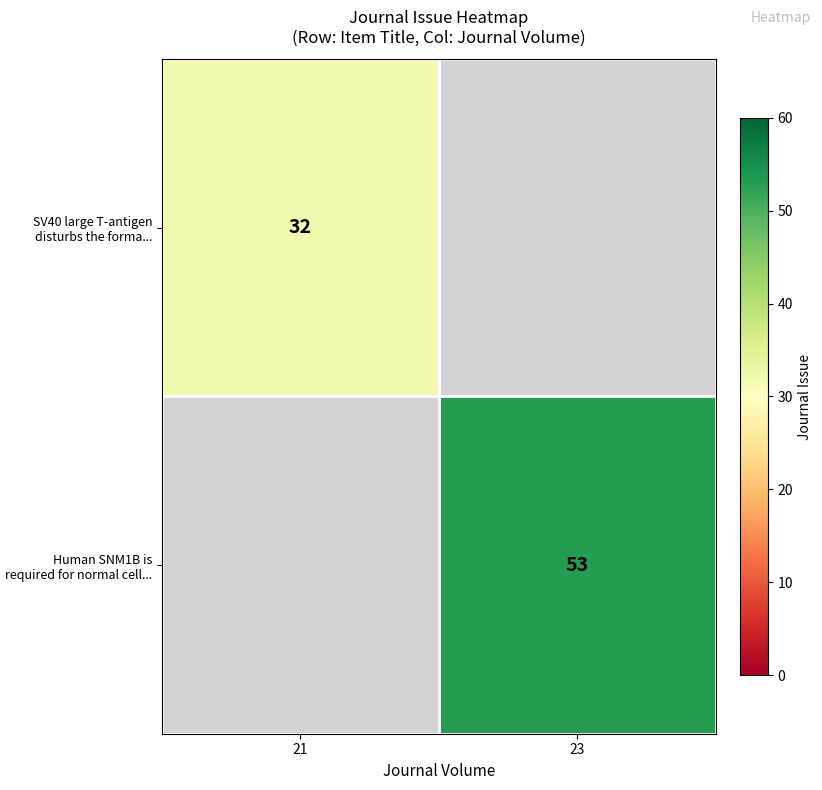

The value of Human SNM1B is required for normal cell... at 23 is 53.0. True or false?

True